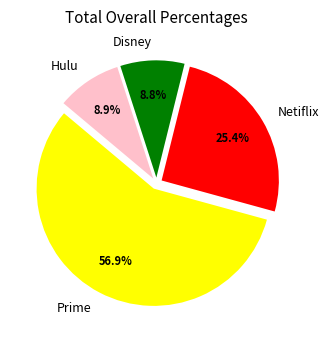

Between Prime and Disney, which is larger?

Prime